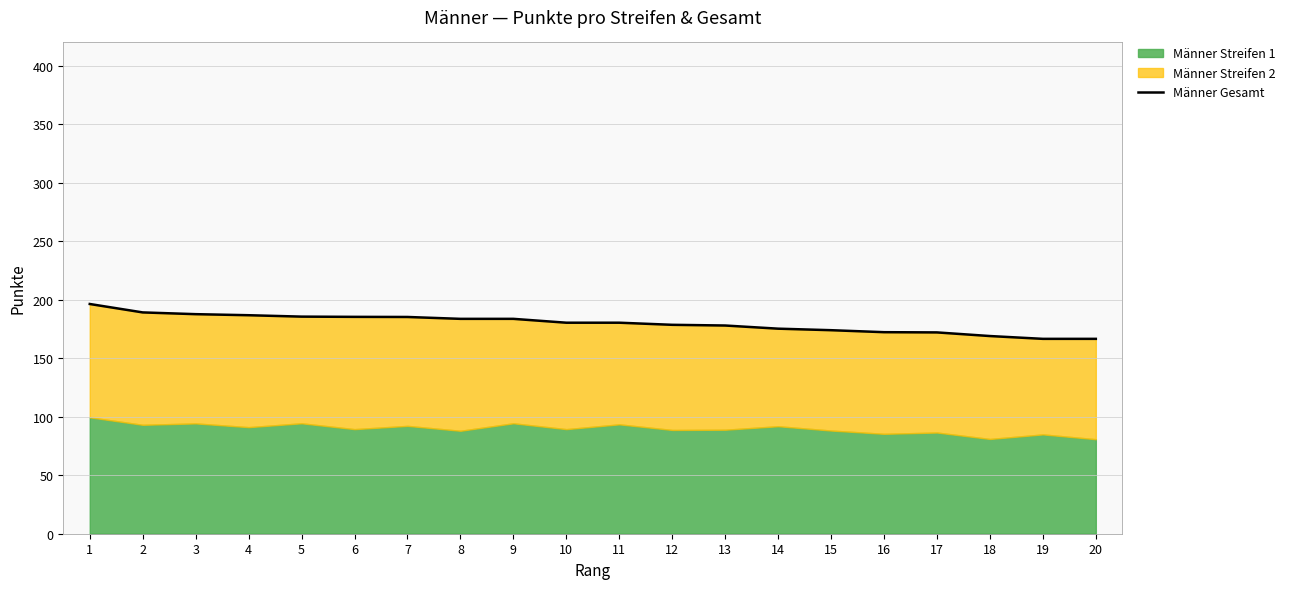

Which has a higher value, 6 or 1?

1